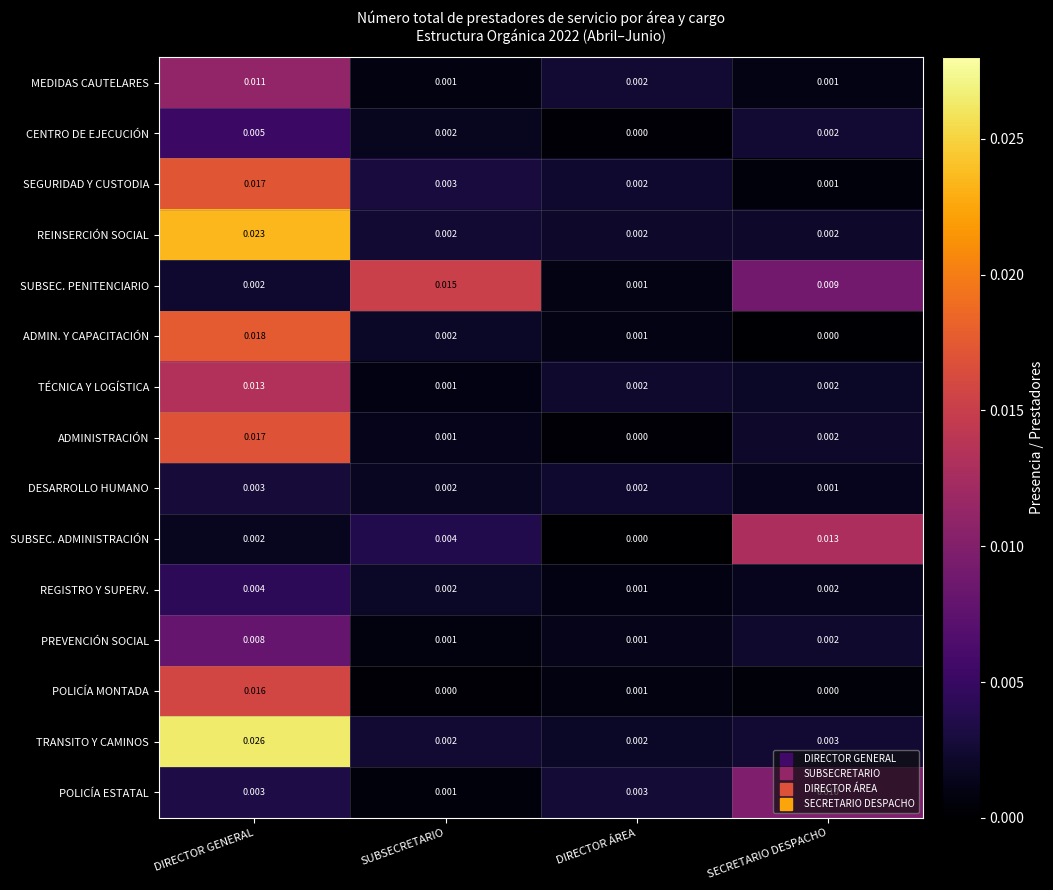

Which series has the largest total across all categories?

TRANSITO Y CAMINOS